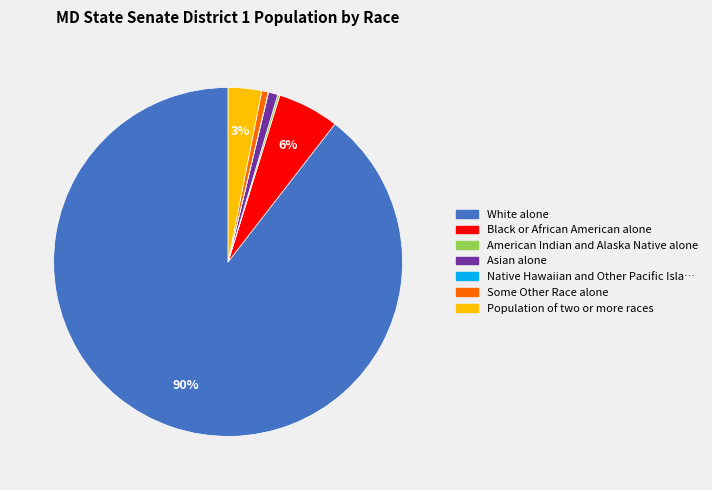

To the nearest percent, what is the average slice percentage?

14%